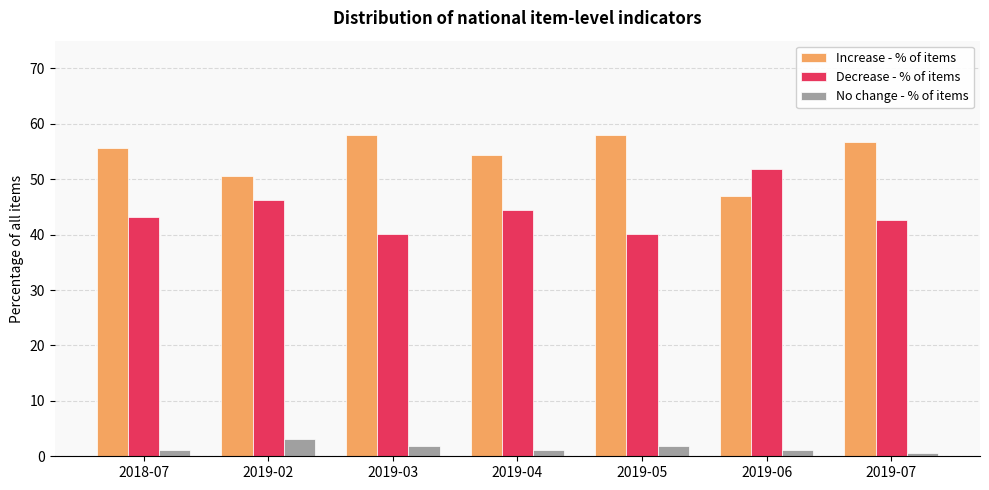

What is the average value of the No change - % of items series?

1.6